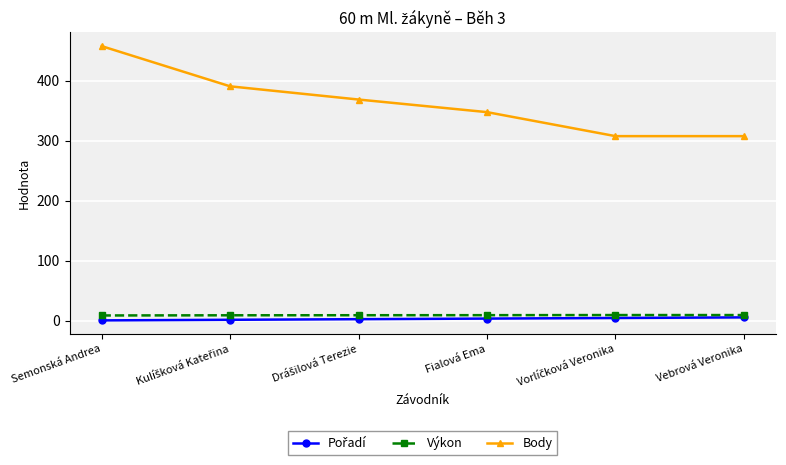

What is the label of the 6th point from the left?

Vebrová Veronika